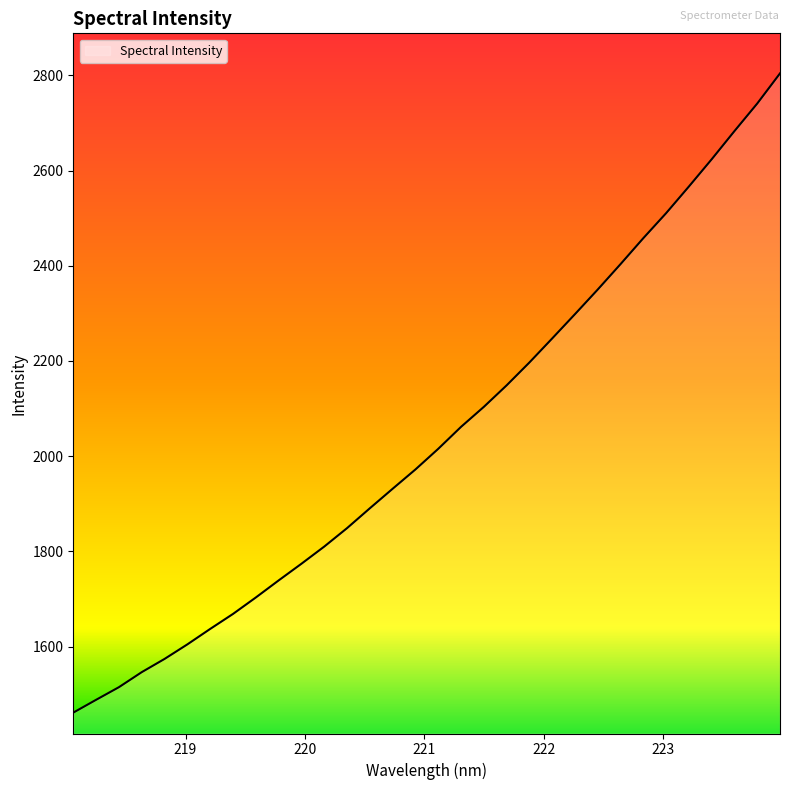

What is the difference between the maximum and minimum values?

1342.5